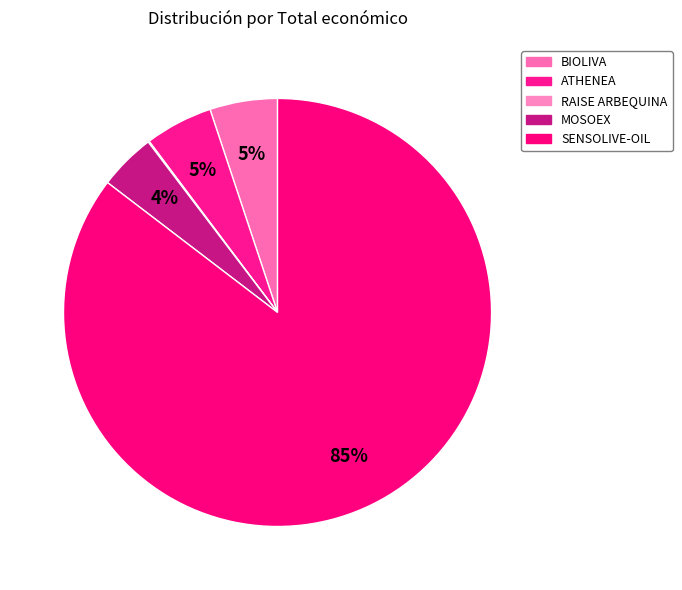

Rank the categories by value from lowest to highest.

RAISE ARBEQUINA, MOSOEX, BIOLIVA, ATHENEA, SENSOLIVE-OIL